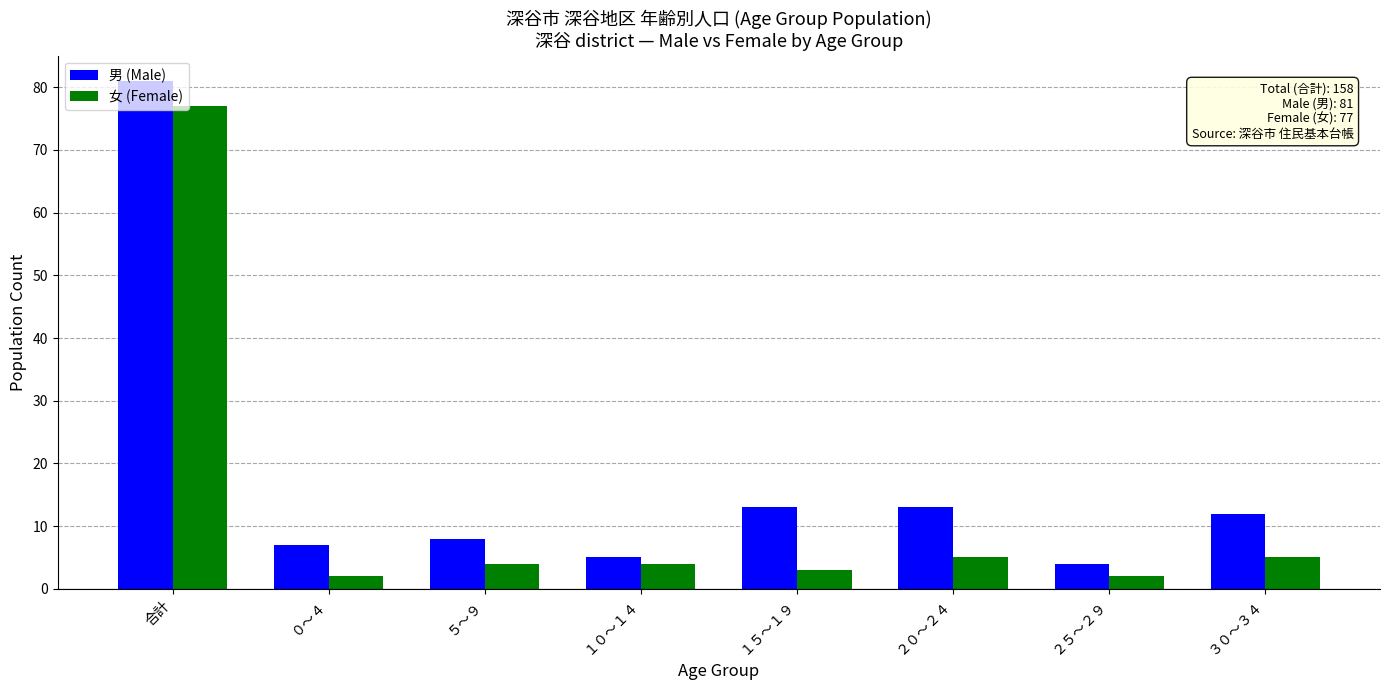

What is the label of the 5th bar from the right?

１０～１４